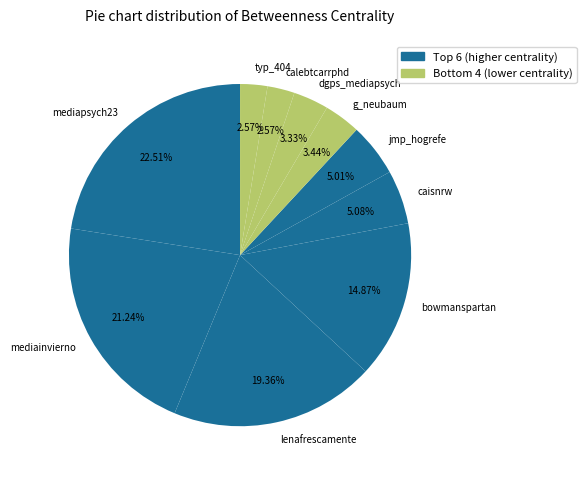

To the nearest percent, what is the combined percentage of dgps_mediapsych and calebtcarrphd?

6%